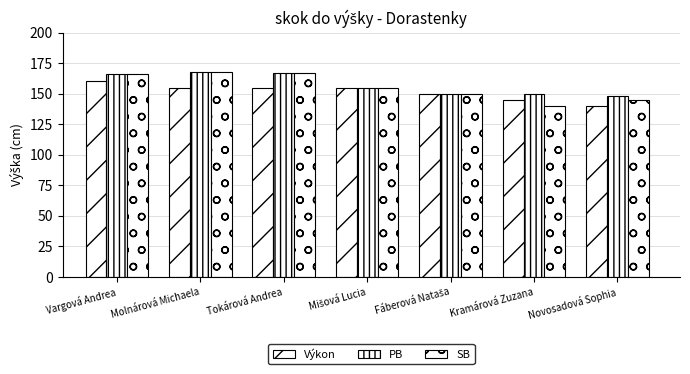

What is the sum of all SB values?

1091